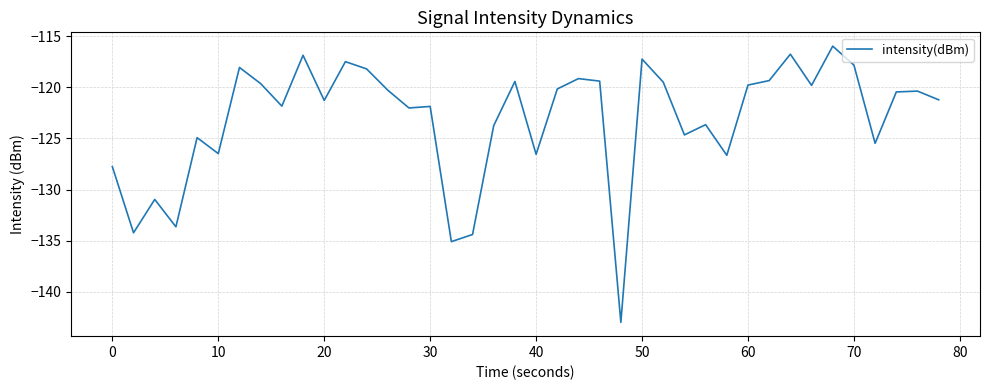

What is the difference between the maximum and minimum values?

27.0